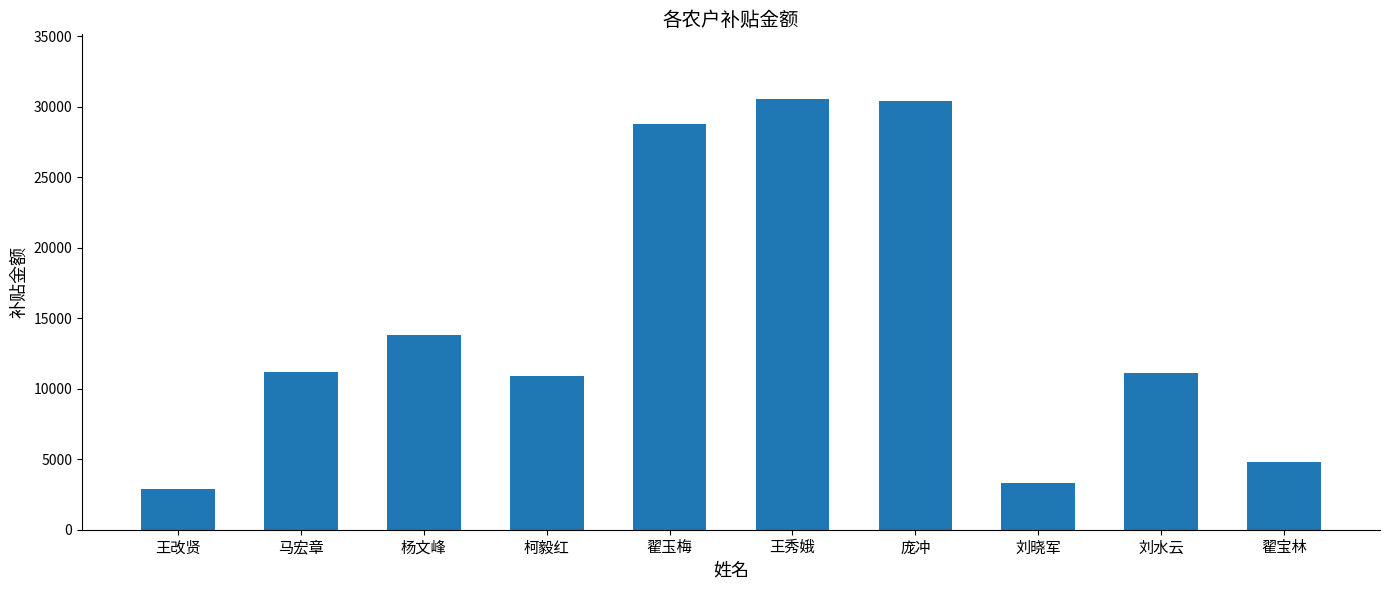

How many categories are shown in the chart?

10